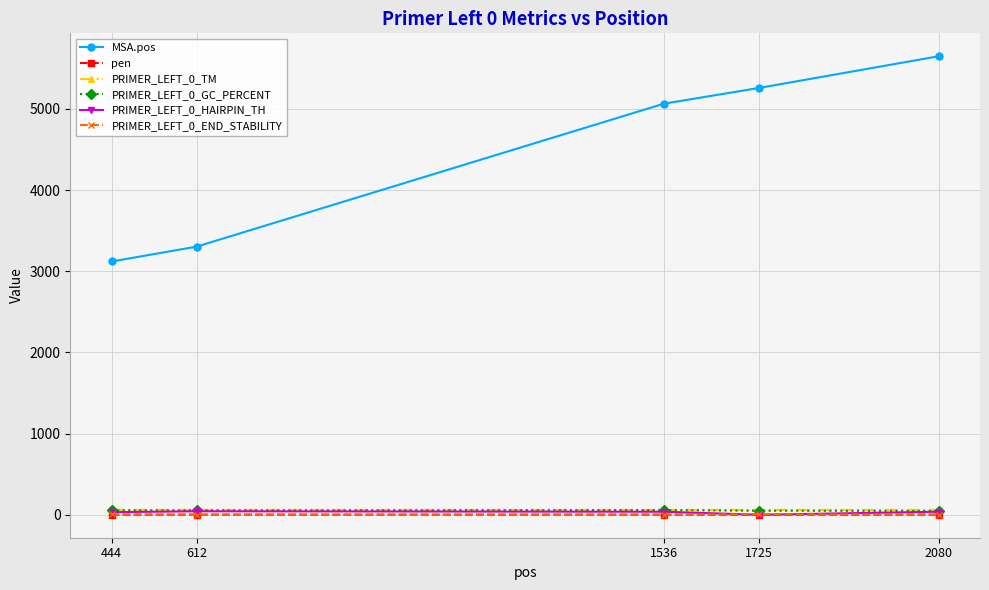

True or false: MSA.pos and PRIMER_LEFT_0_TM cross at least once.

False